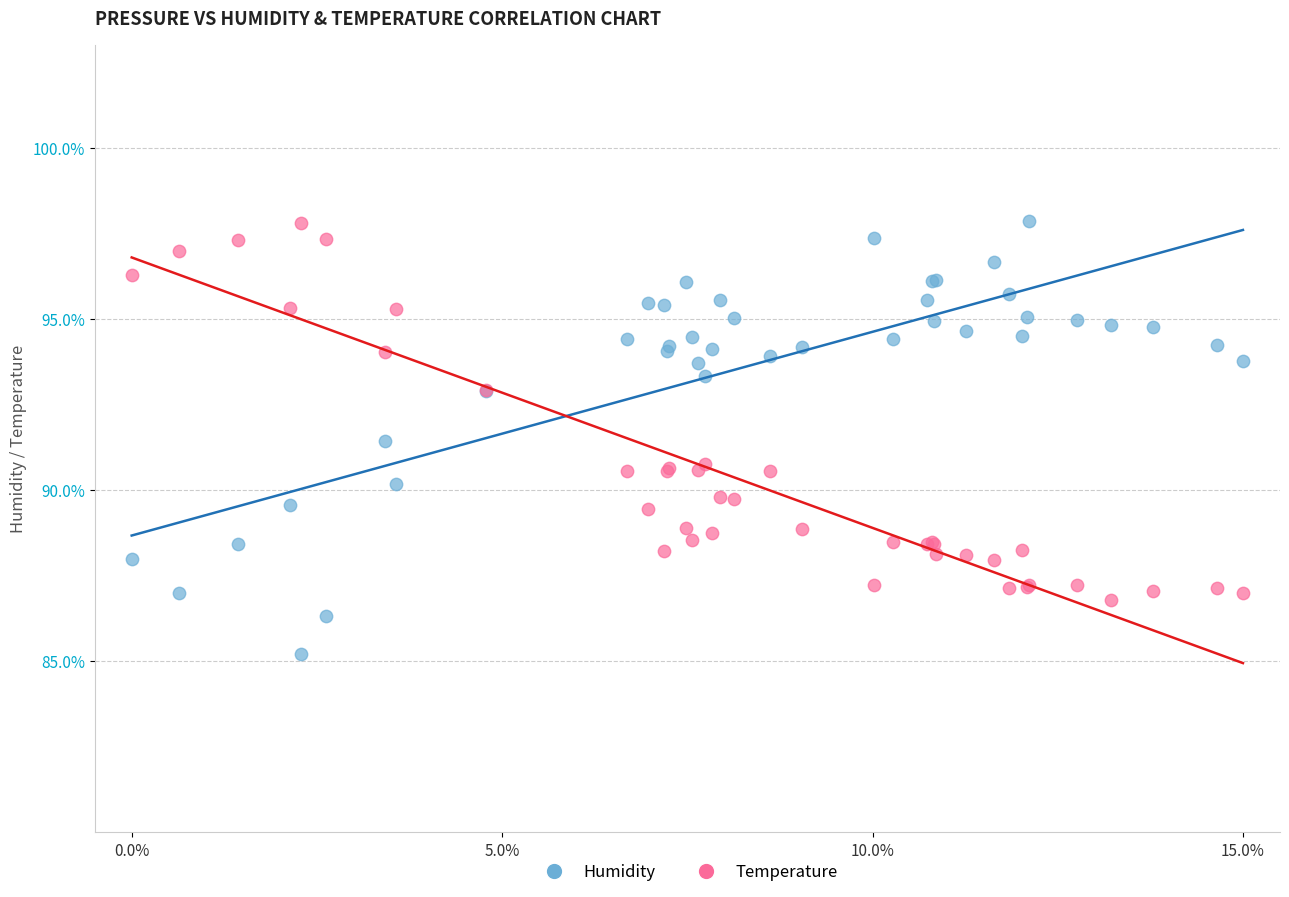

Which series contains the lowest Y value?

Humidity